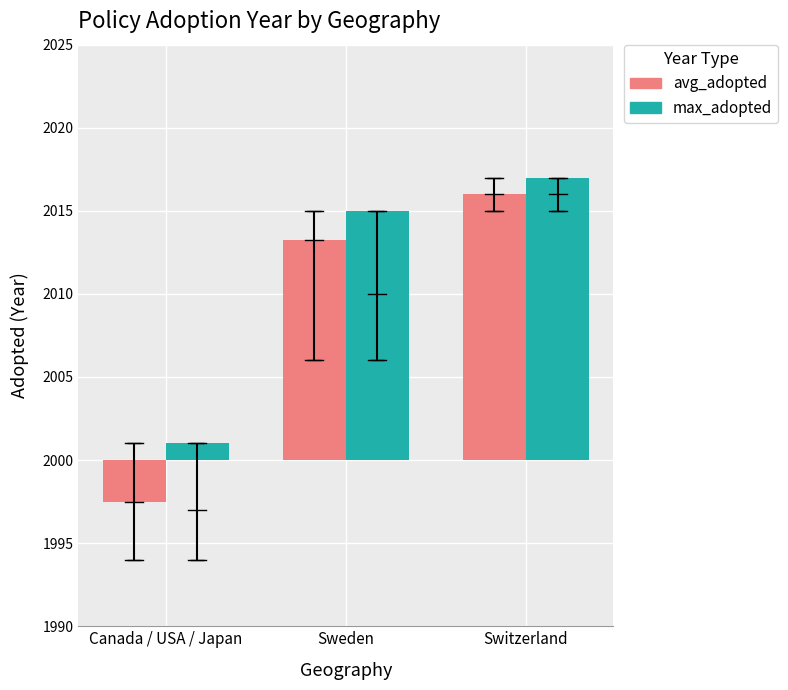

Which series has the largest range (max minus min)?

avg_adopted